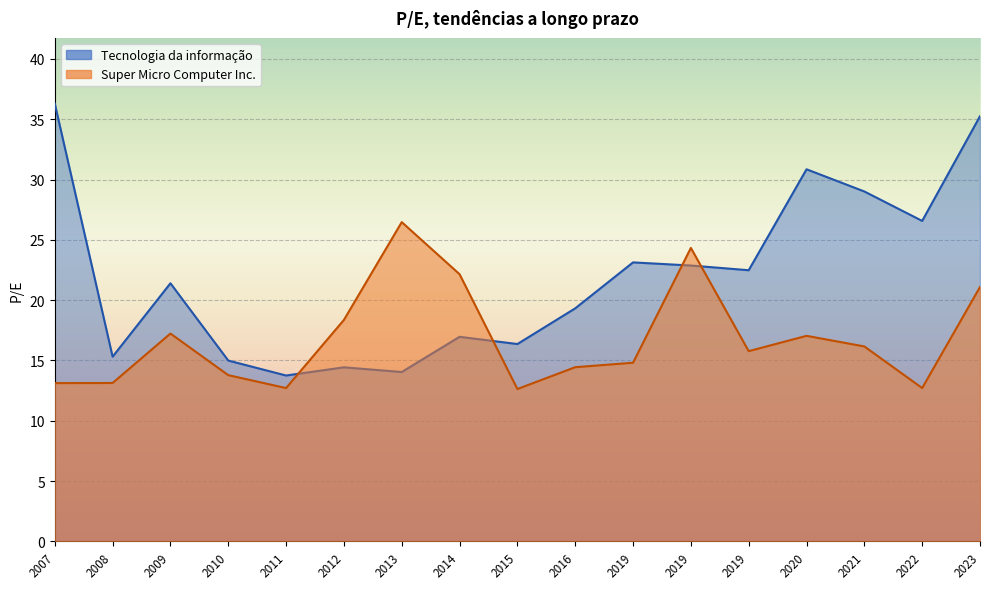

Is it true that Tecnologia da informação equals 31.8 at 2019?

False